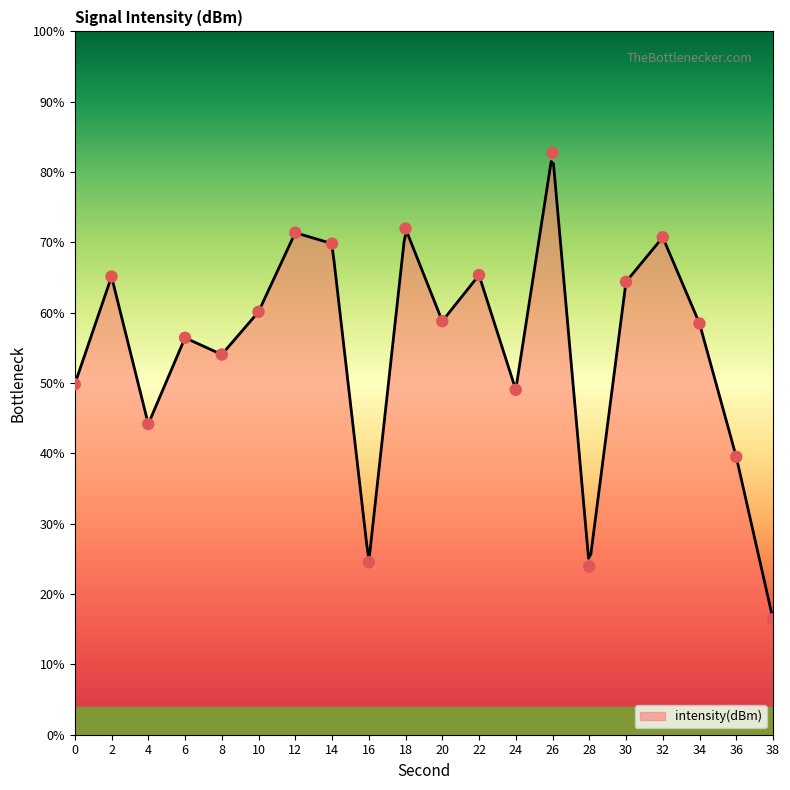

Between 20 and 4, which is larger?

20